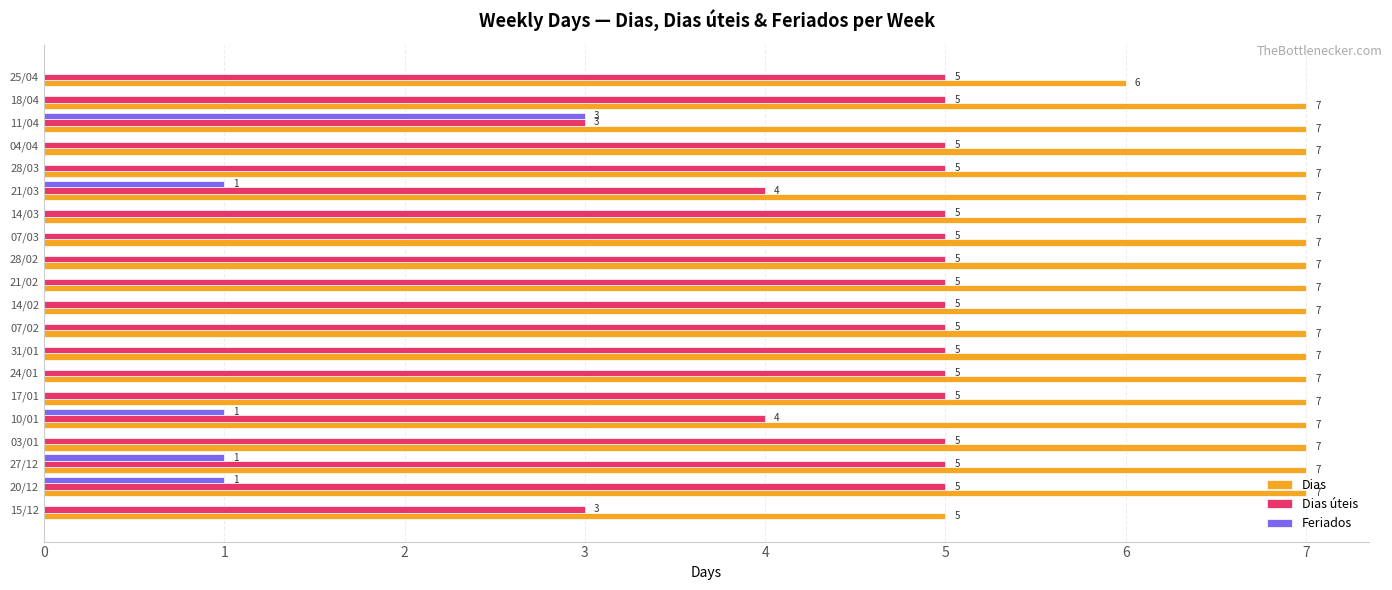

True or false: Feriados has a value of 0 at 25/04.

True